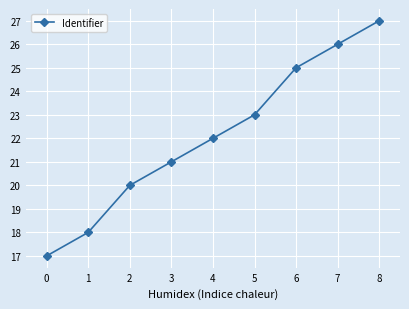

Reading left to right, list all the values displayed in this chart.

0=17	1=18	2=20	3=21	4=22	5=23	6=25	7=26	8=27